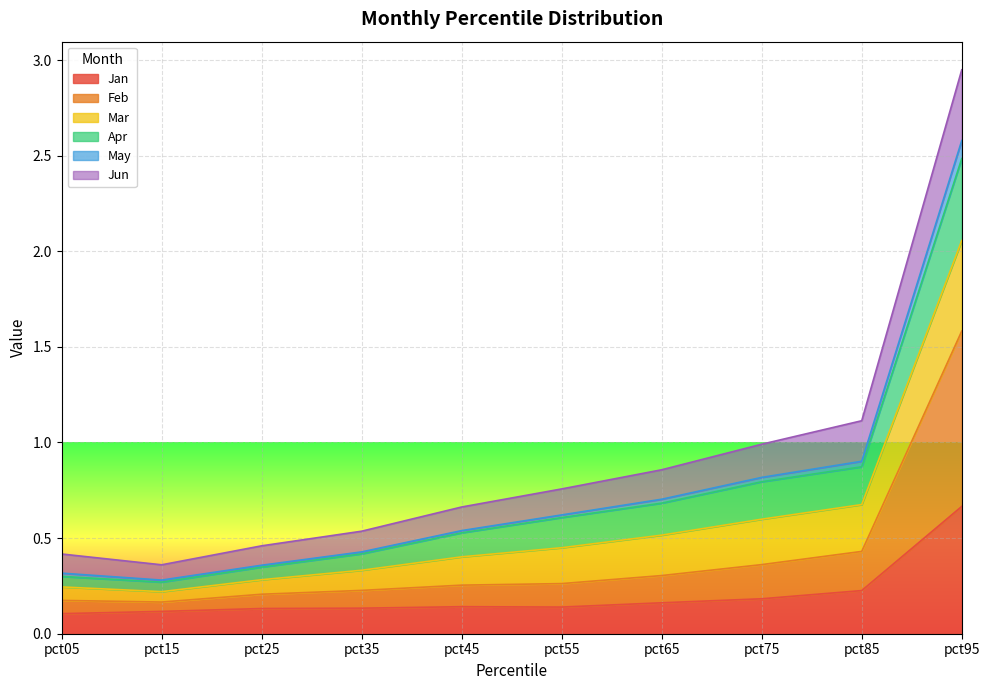

Where is the first local minimum for Feb?

pct15